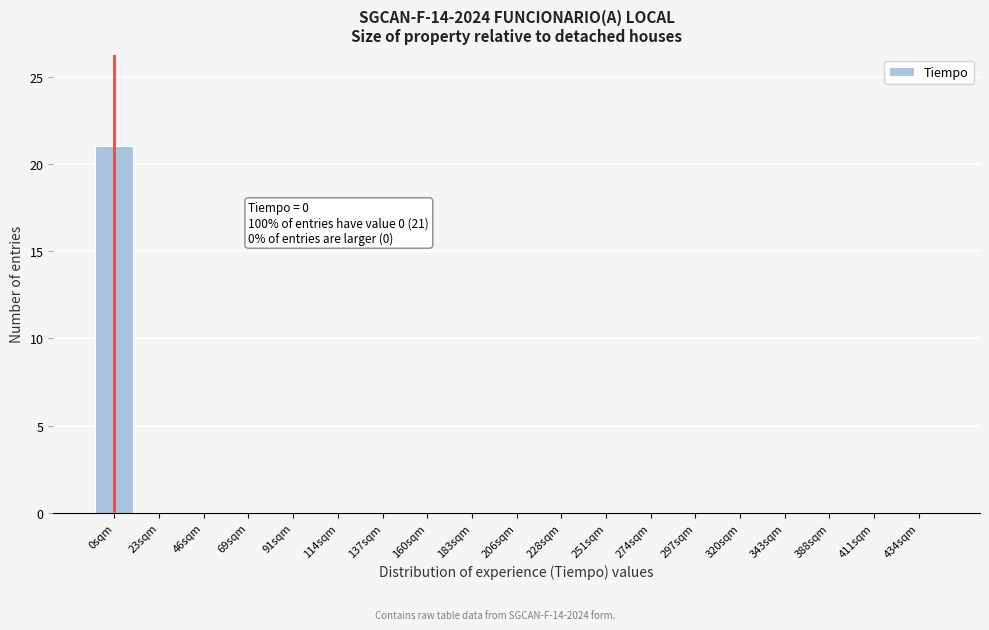

Reading left to right, list all the values displayed in this chart.

0sqm=21	23sqm=0	46sqm=0	69sqm=0	91sqm=0	114sqm=0	137sqm=0	160sqm=0	183sqm=0	206sqm=0	228sqm=0	251sqm=0	274sqm=0	297sqm=0	320sqm=0	343sqm=0	388sqm=0	411sqm=0	434sqm=0